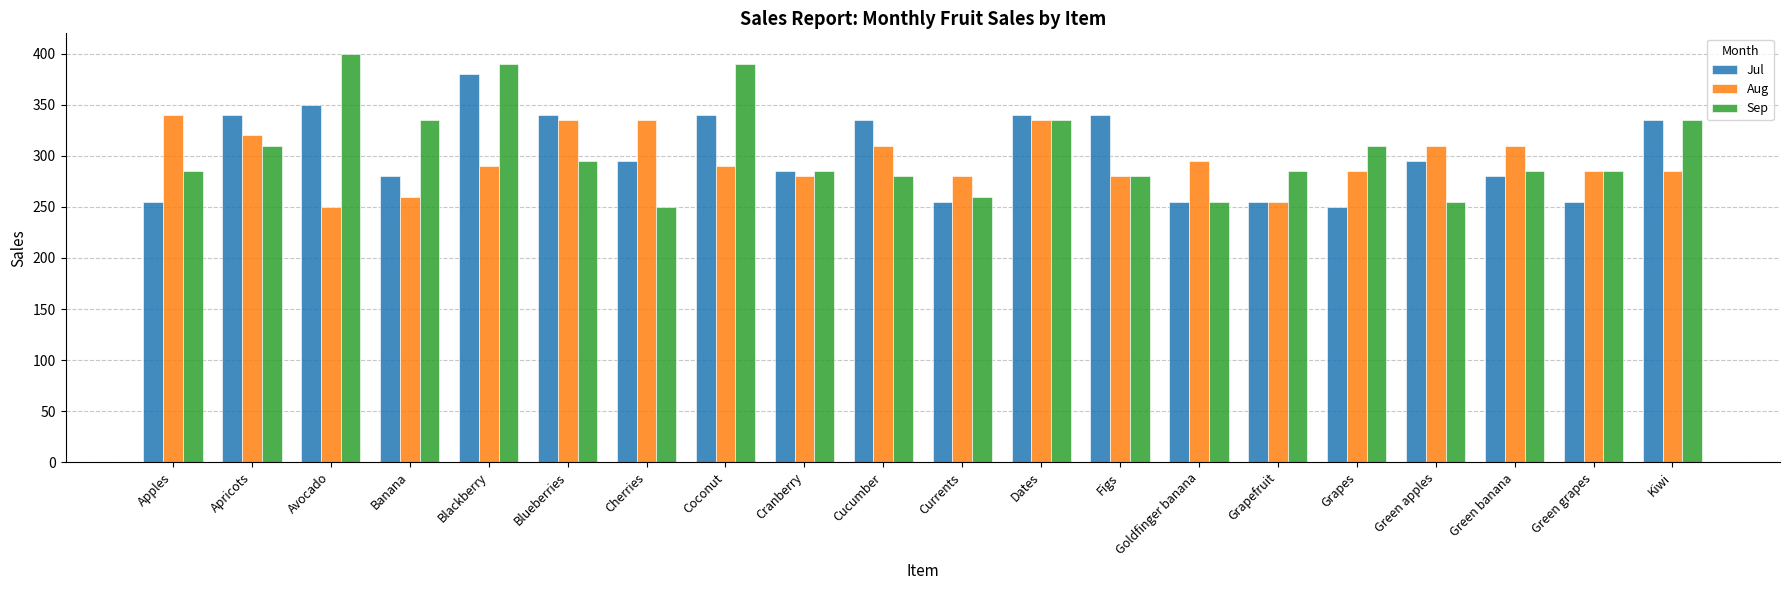

At how many categories does at least one series exceed 272?

20